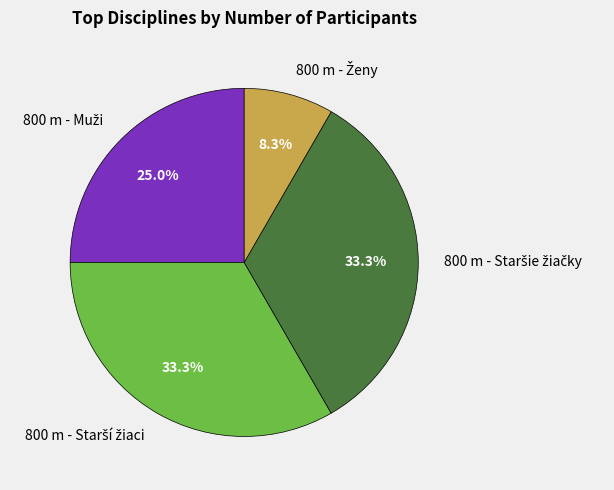

Does any single category account for the majority?

No